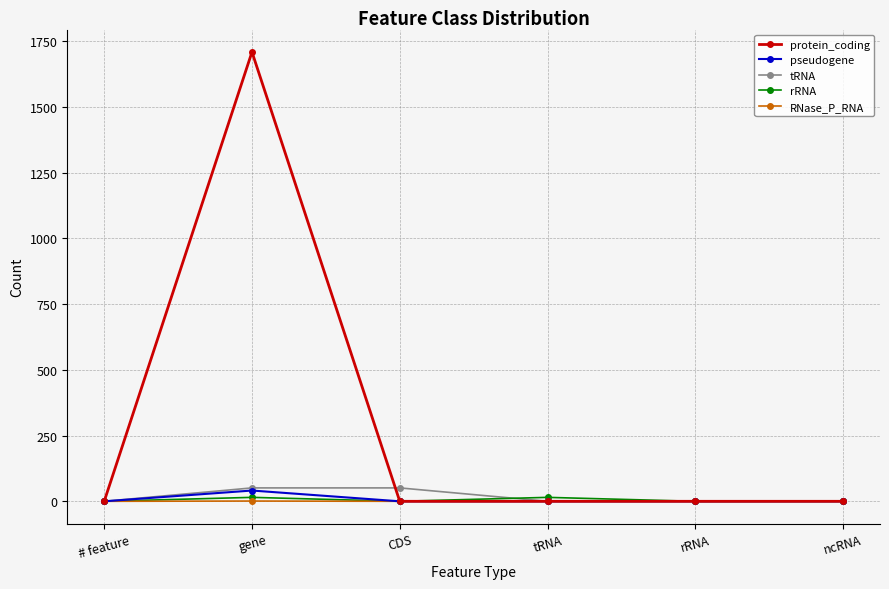

At how many categories does at least one series exceed 565?

1